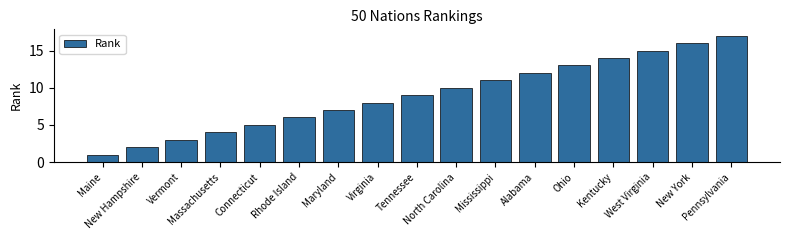

What position from the left is Ohio?

13